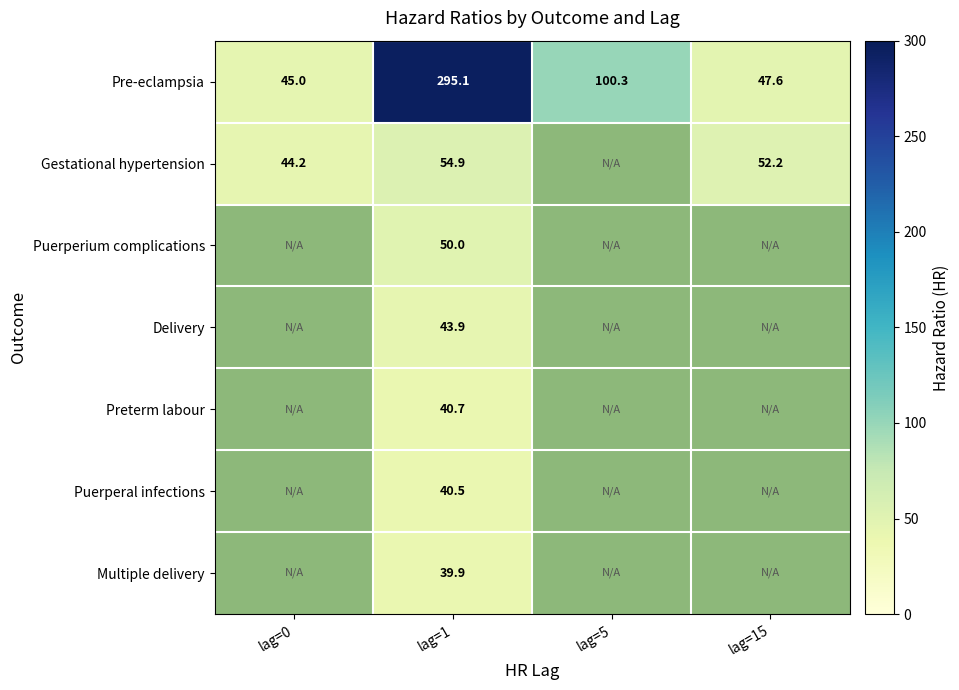

How many values in the Pre-eclampsia series exceed 100?

2